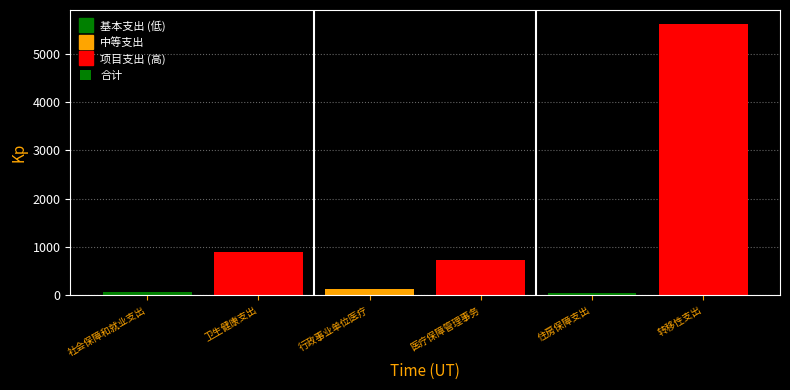

The value at 医疗保障管理事务 is 734.5. True or false?

True